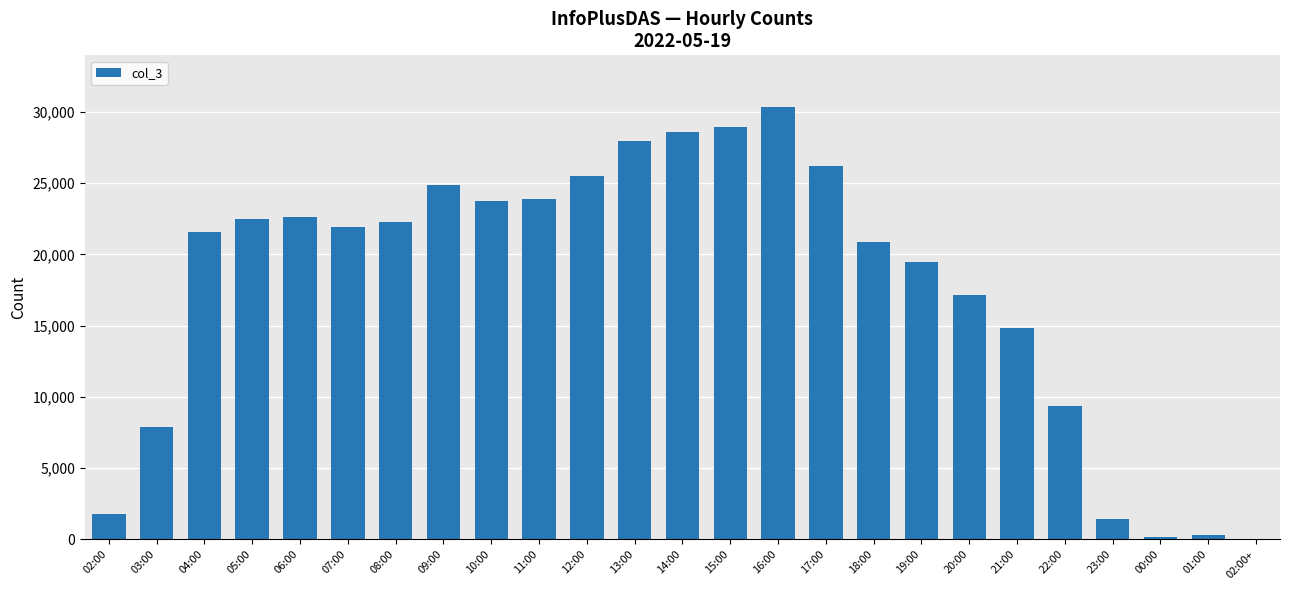

Which label corresponds to the largest value in the chart?

16:00